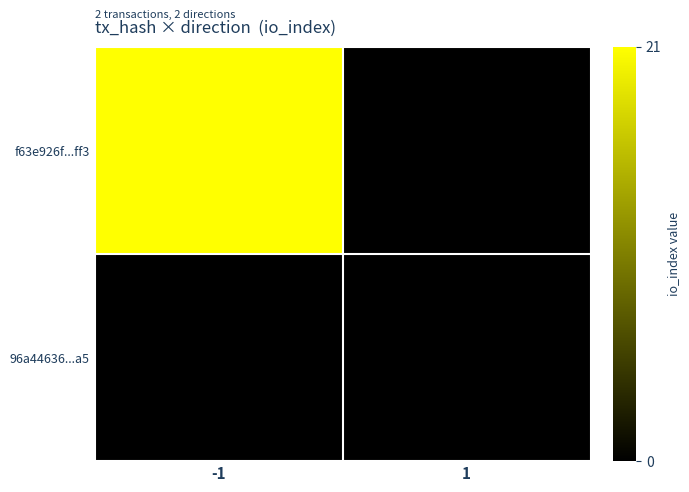

Rank the series by their average value, from lowest to highest.

96a44636...a5, f63e926f...ff3